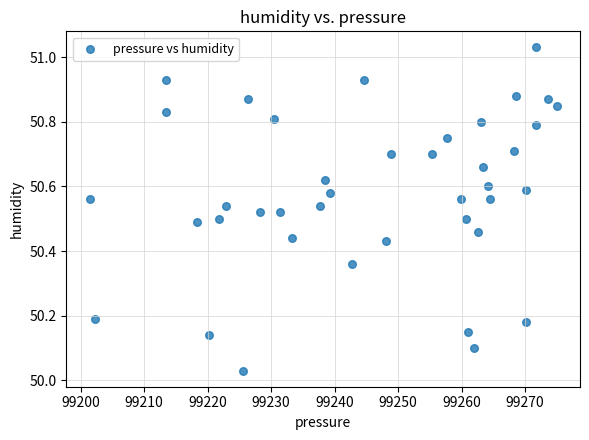

What is the range of Y values (max minus min)?

1.0